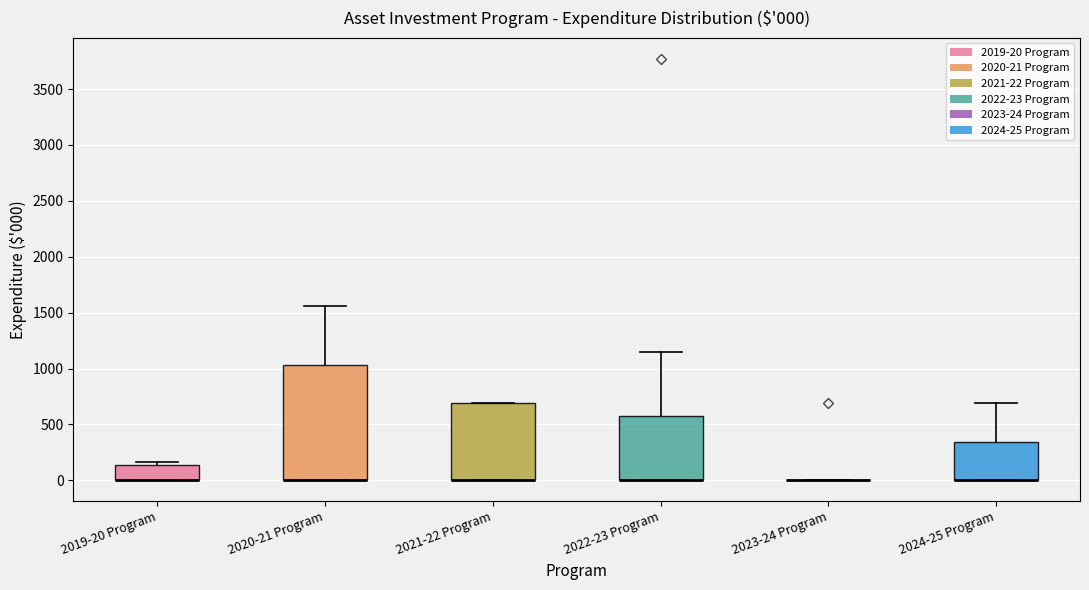

Which box is the tallest, from its lower edge to its upper edge?

2020-21 Program